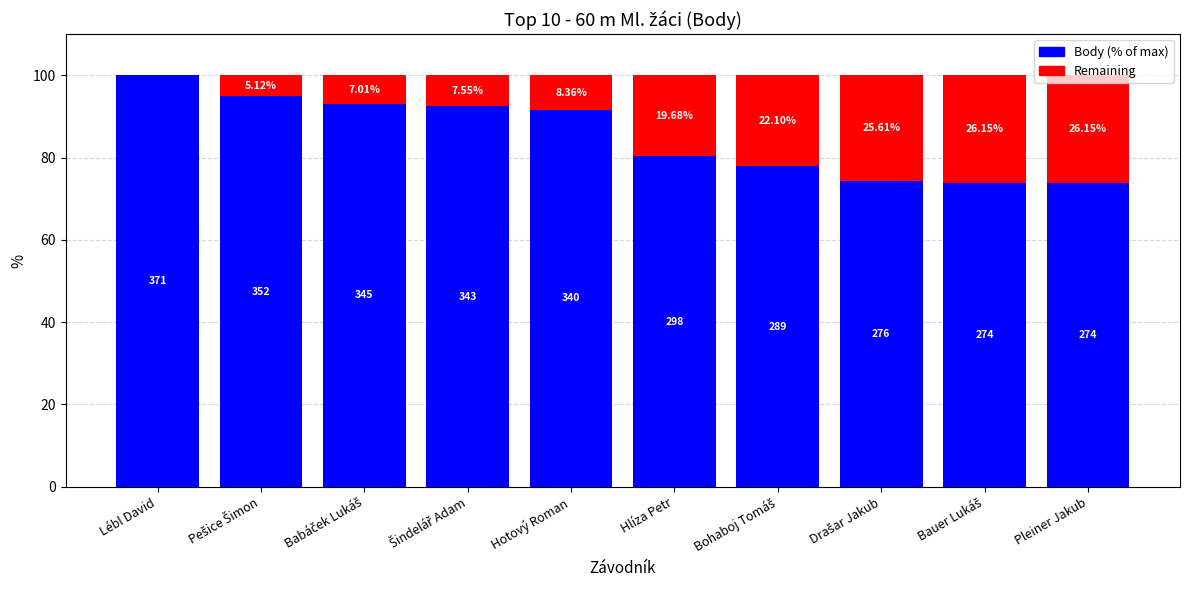

Rank the series by their average value, from lowest to highest.

Remaining, Body (% of max)